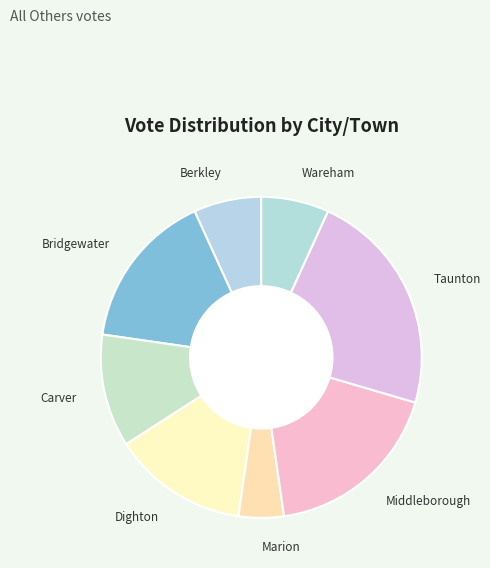

How many slices are in this pie chart?

8